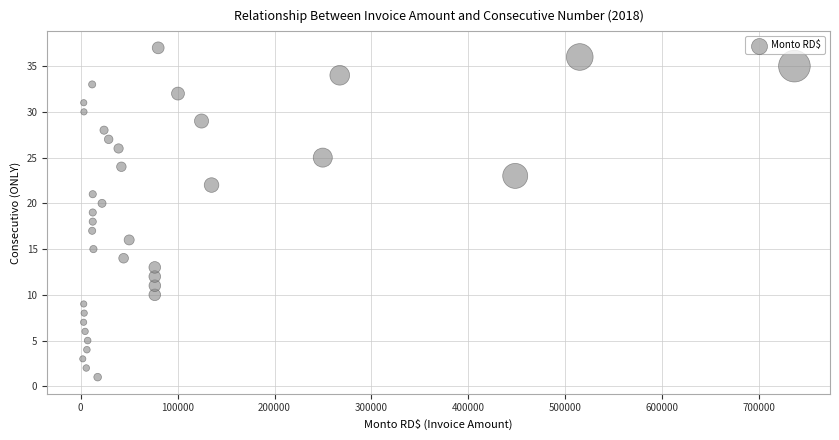

What is the range of Y values (max minus min)?

36